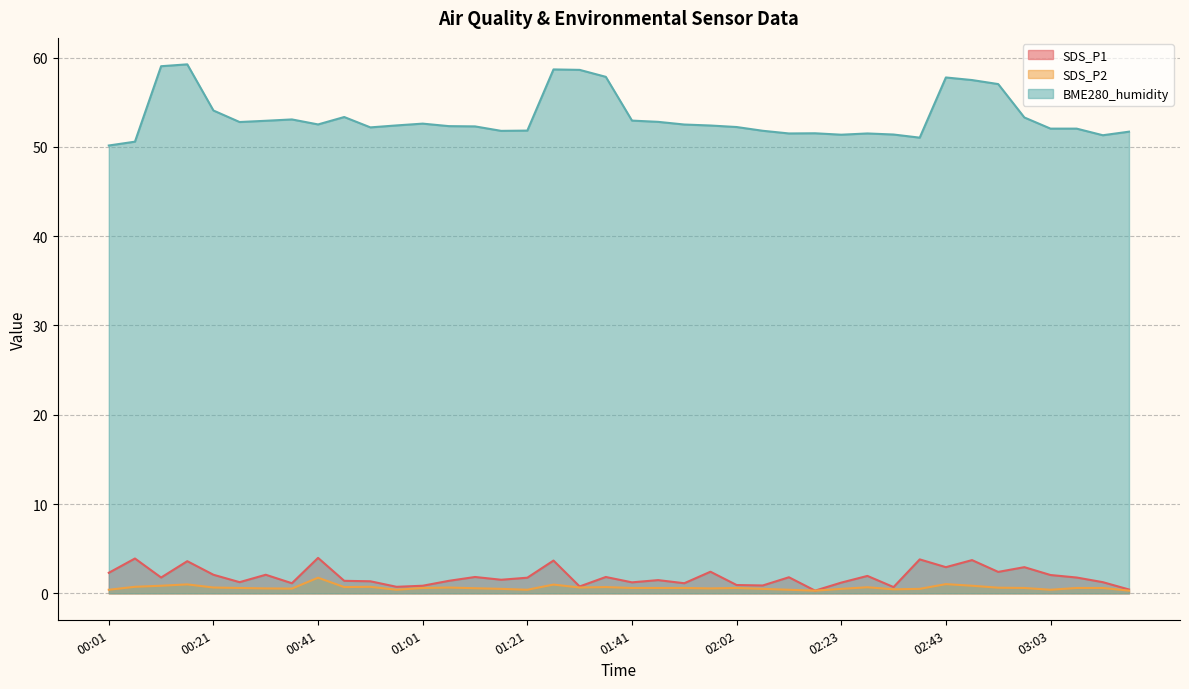

Which series has the largest range (max minus min)?

BME280_humidity